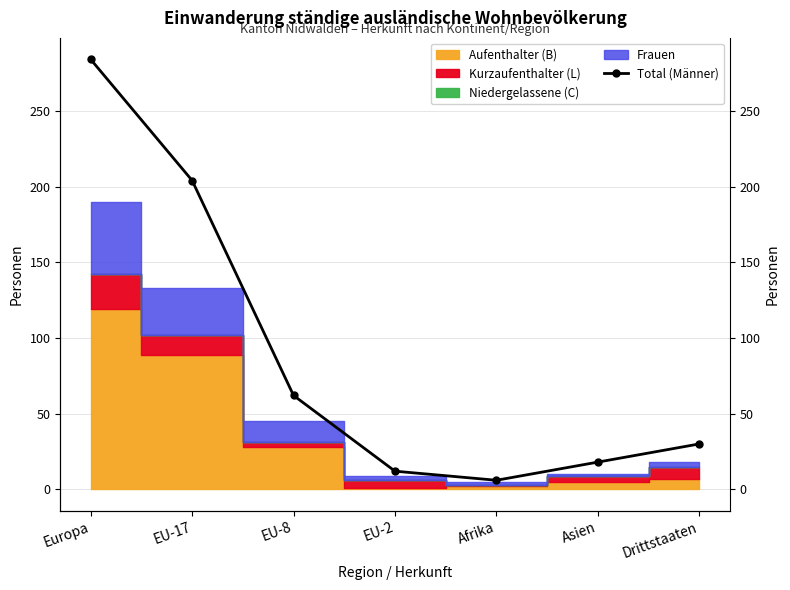

What is the difference between the second highest and minimum values?

198